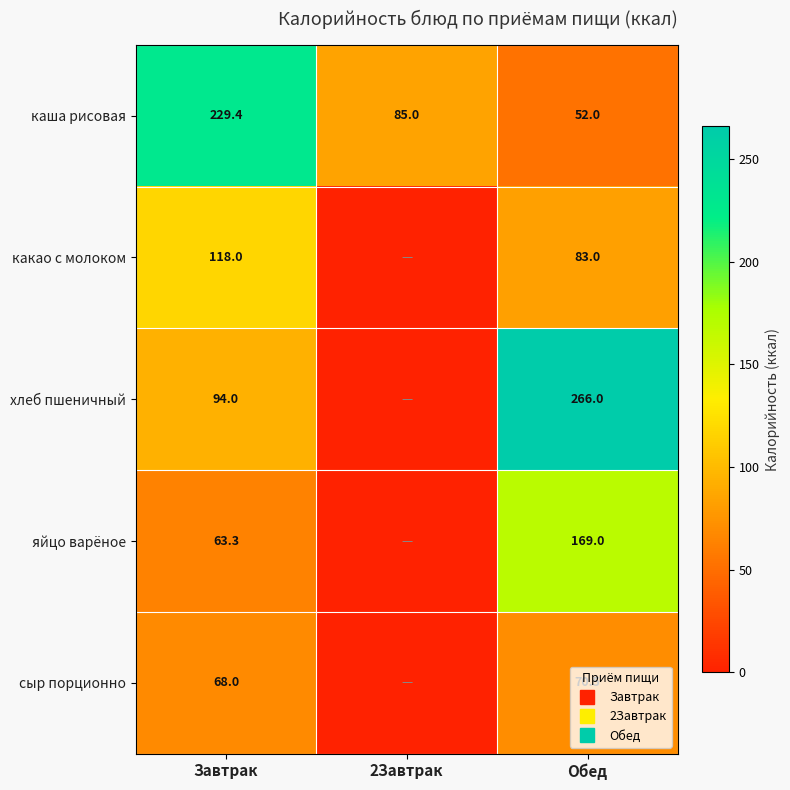

List the labels in order of яйцо варёное value, smallest first.

2Завтрак, Завтрак, Обед